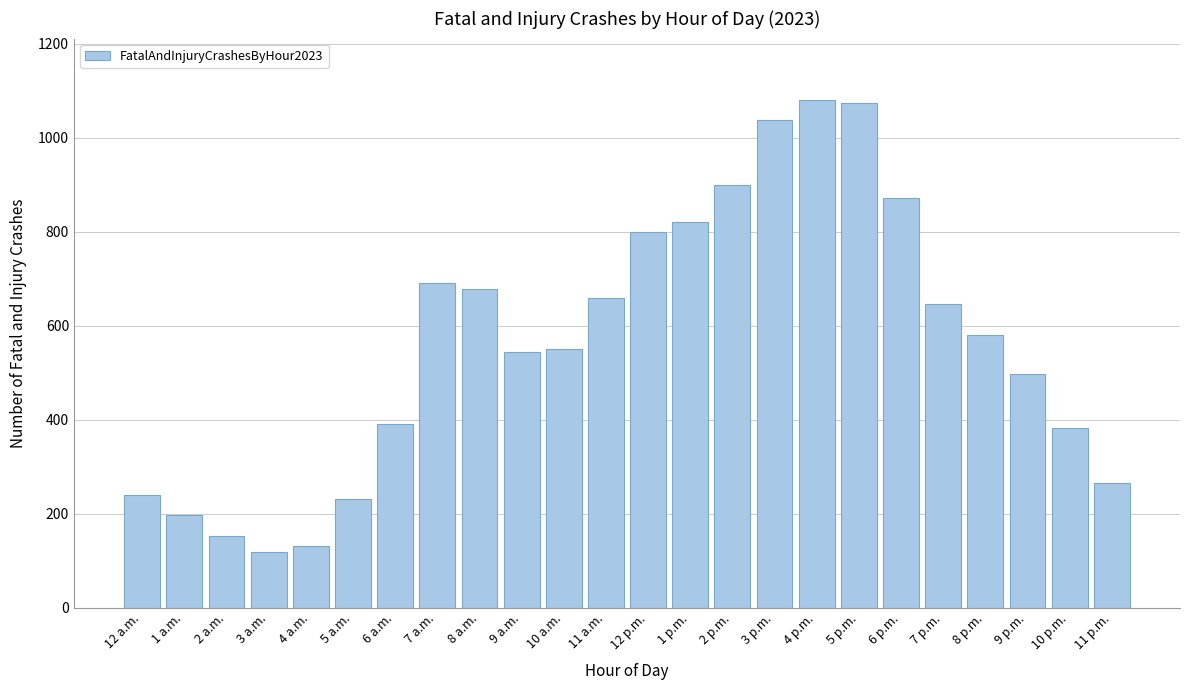

Reading right to left, transcribe all the data shown in this chart.

265	383	498	581	647	872	1074	1081	1038	900	821	799	658	550	544	677	690	390	232	132	118	153	196	239